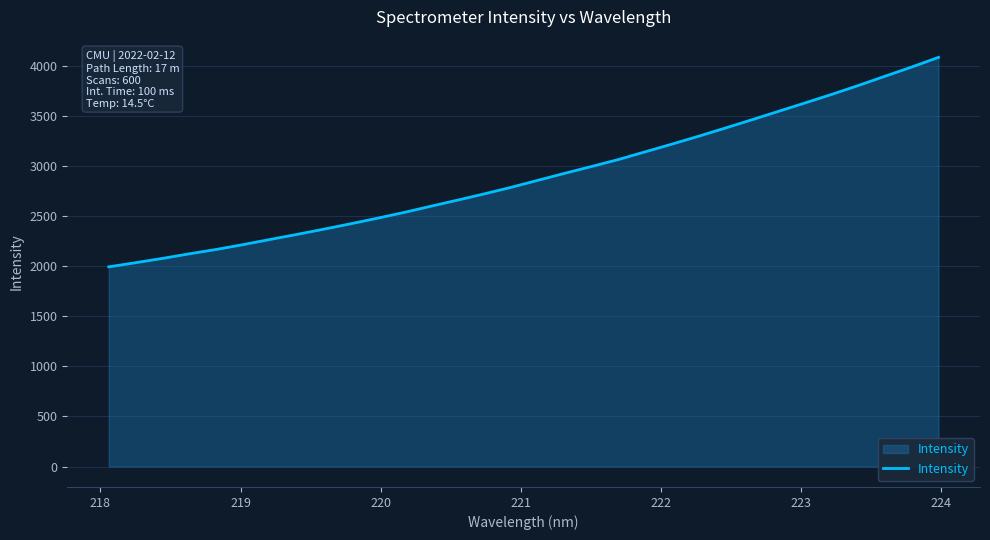

What is the difference between the maximum and minimum values?

2089.7